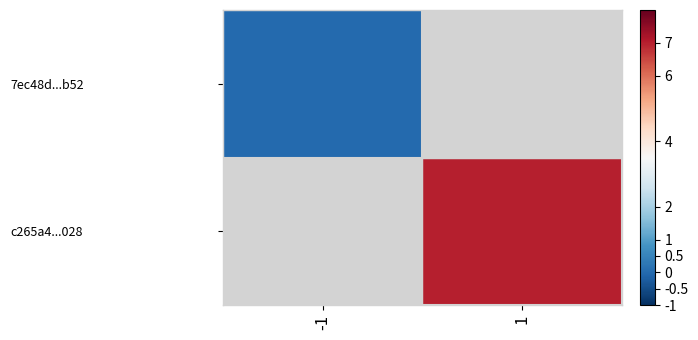

How many series are shown in this chart?

2